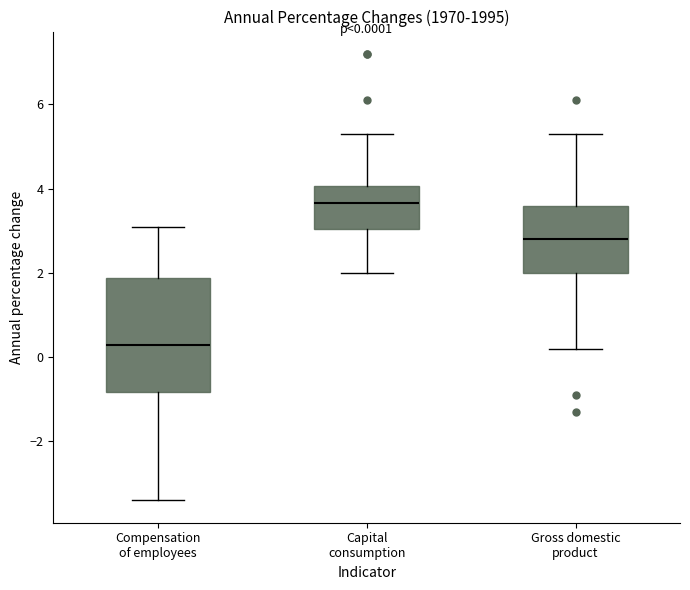

Which box's median line is the highest?

Capital consumption